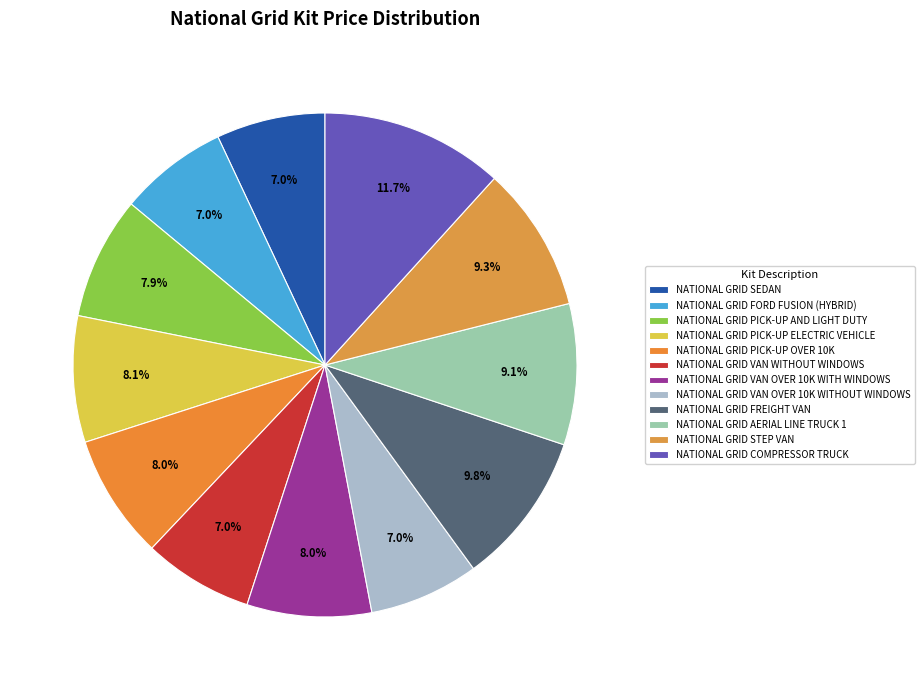

To the nearest percent, what portion does NATIONAL GRID FORD FUSION (HYBRID) represent?

7%